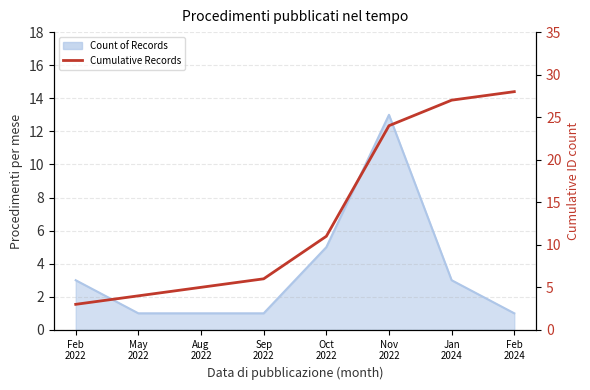

True or false: the data shows 24 at Nov
2022.

True